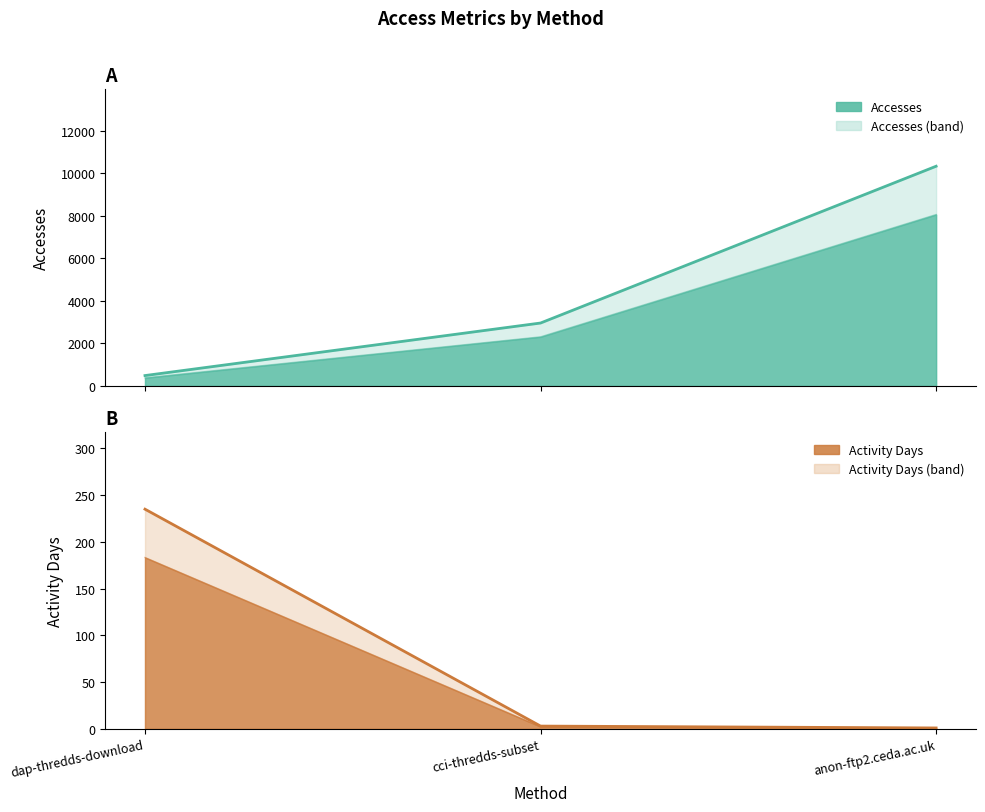

What is the total value across all series at dap-thredds-download?

723